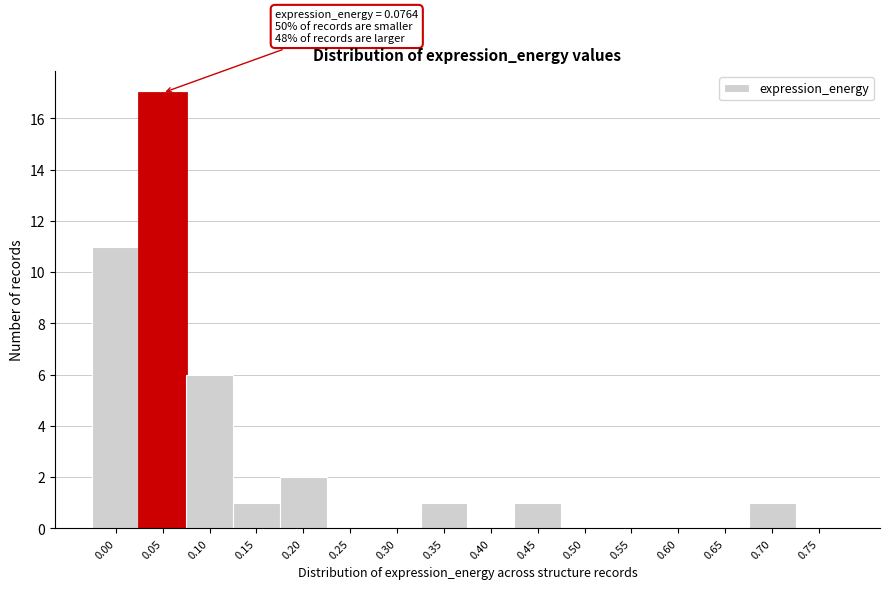

Reading left to right, what are all the values shown in this chart?

0.00=11	0.05=17	0.10=6	0.15=1	0.20=2	0.25=0	0.30=0	0.35=1	0.40=0	0.45=1	0.50=0	0.55=0	0.60=0	0.65=0	0.70=1	0.75=0